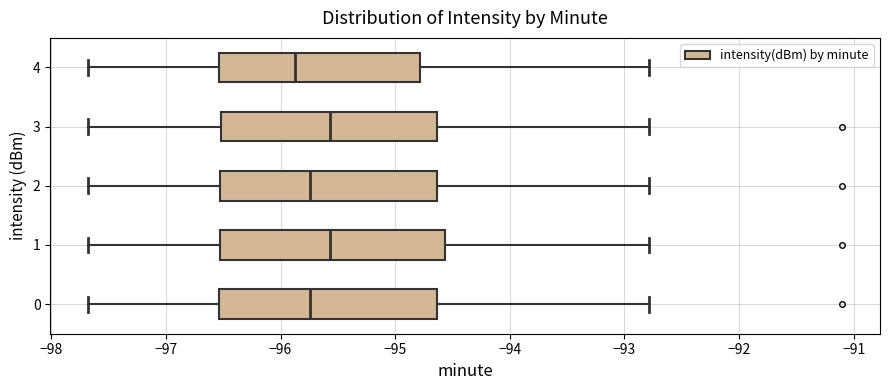

Which box's median line is the furthest to the left?

4